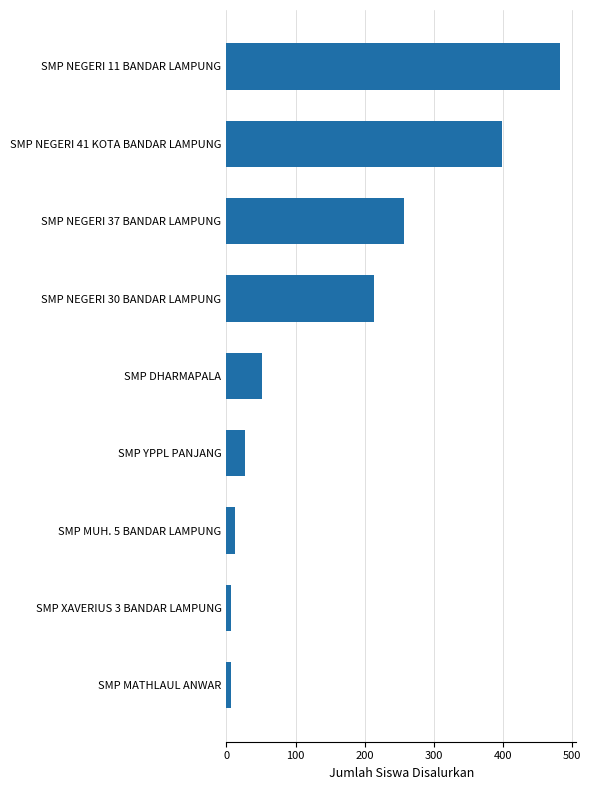

The chart shows a value of 52 at SMP DHARMAPALA. True or false?

True